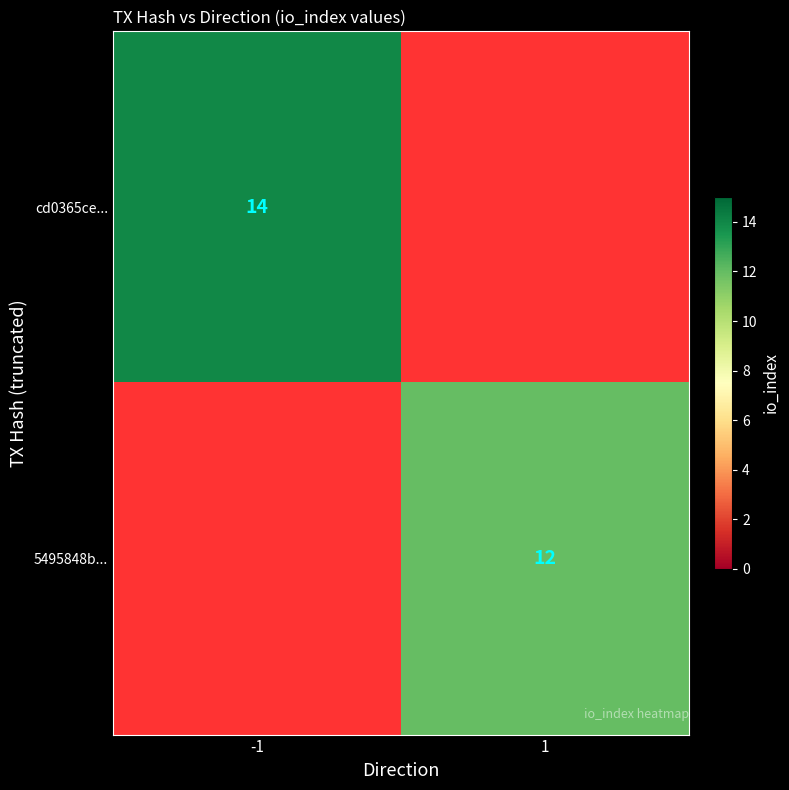

True or false: cd0365ce... has a value of 19 at -1.

False